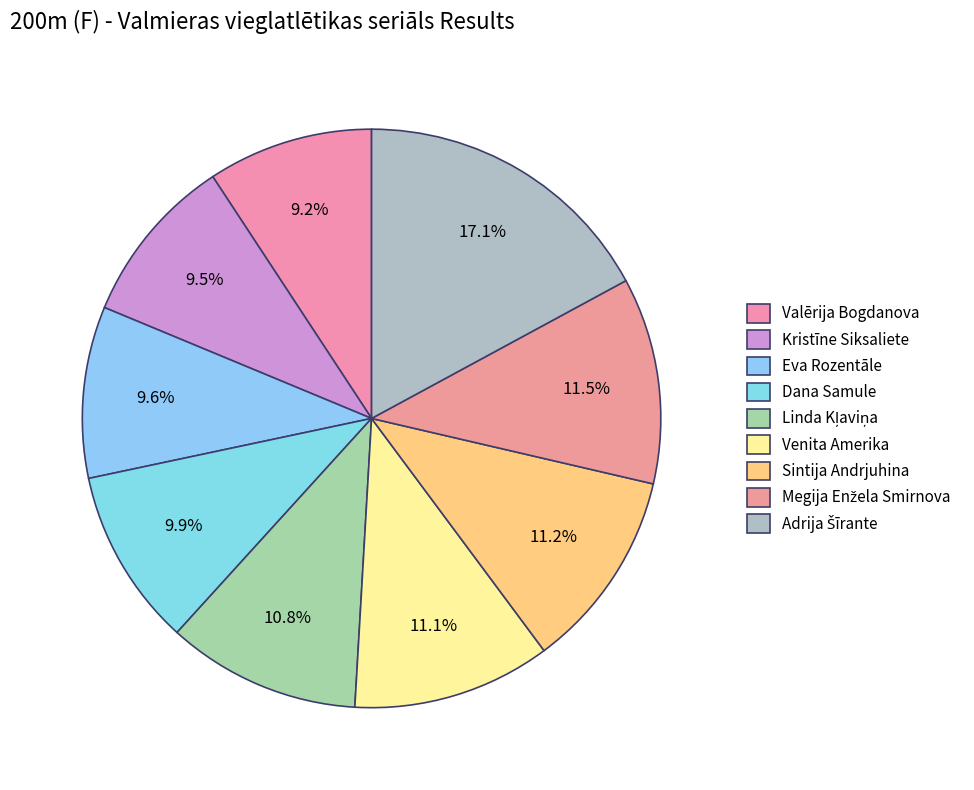

To the nearest percent, what is the difference between the Dana Samule and Sintija Andrjuhina slice percentages?

1%